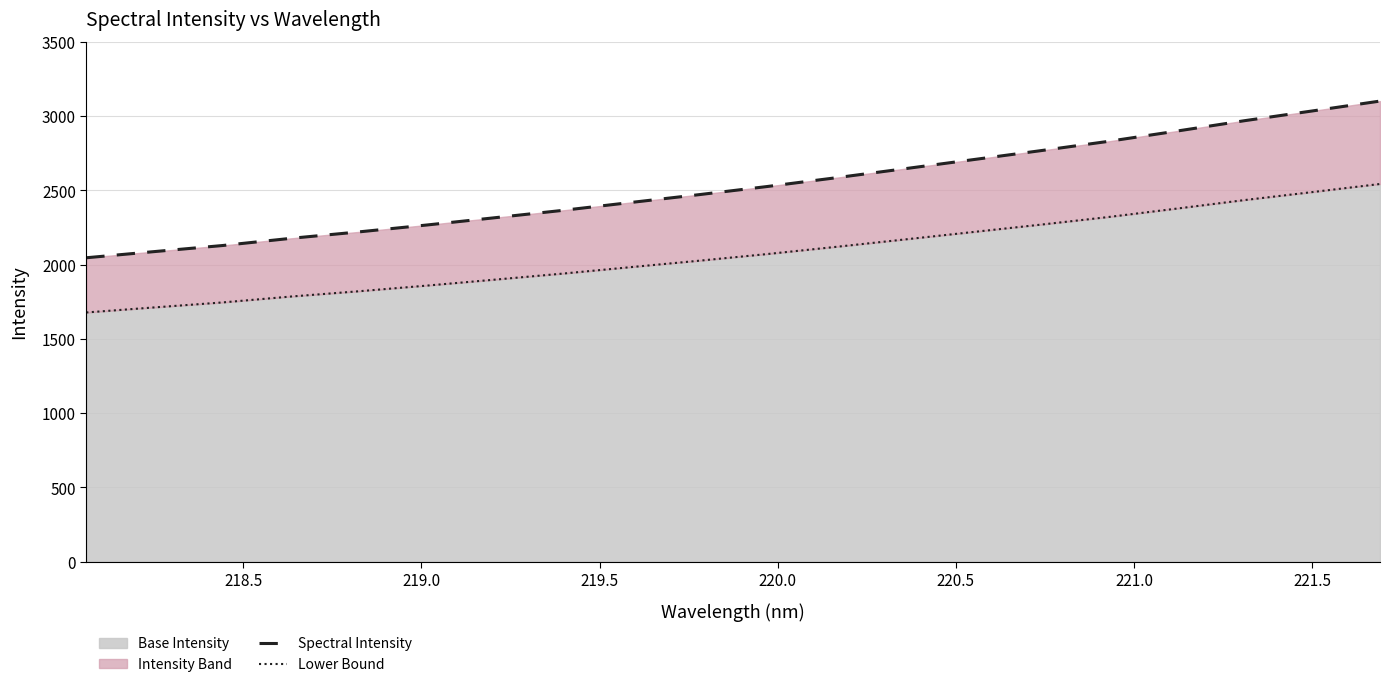

What is the maximum value for Base Intensity?

2543.7